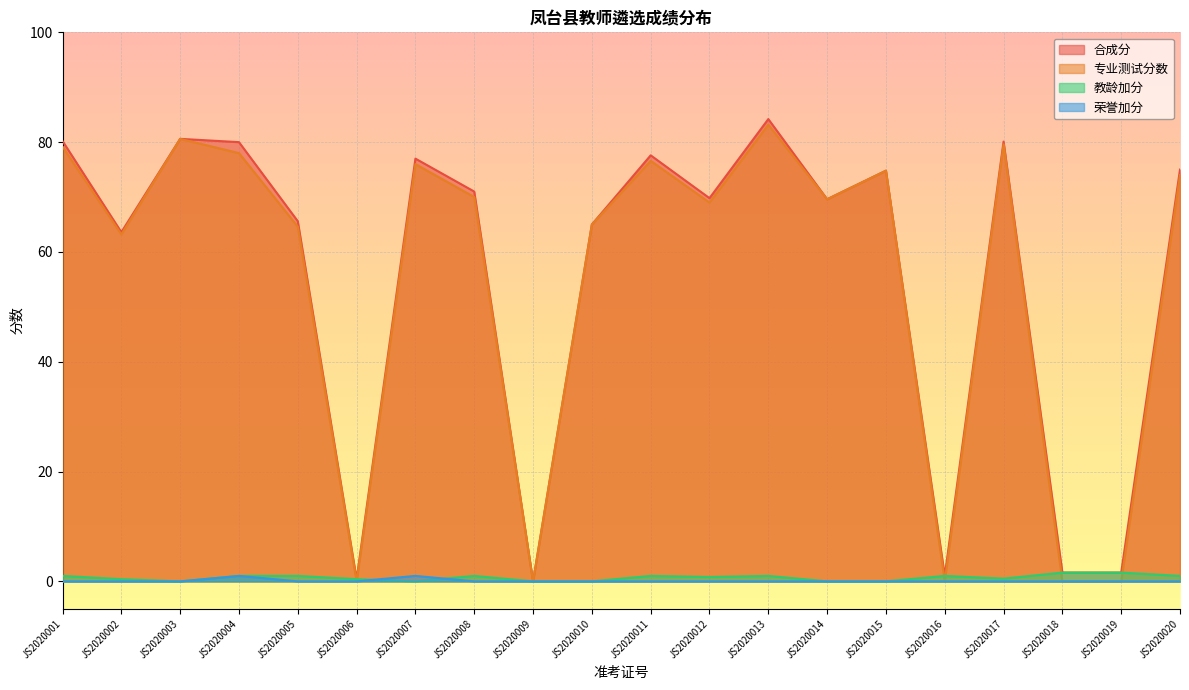

What value does the 合成分 series have at JS2020011?

77.6